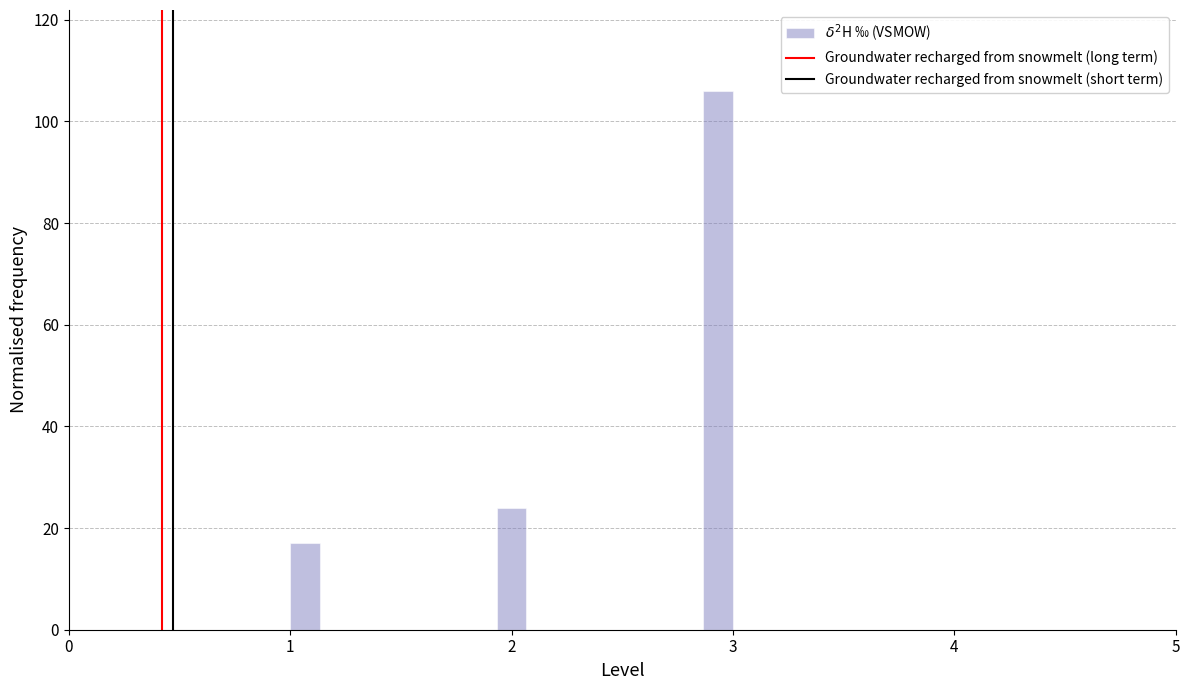

Around what value on the x-axis is the tallest bar? Give the approximate position of its centre, as read against the axis.

2.9